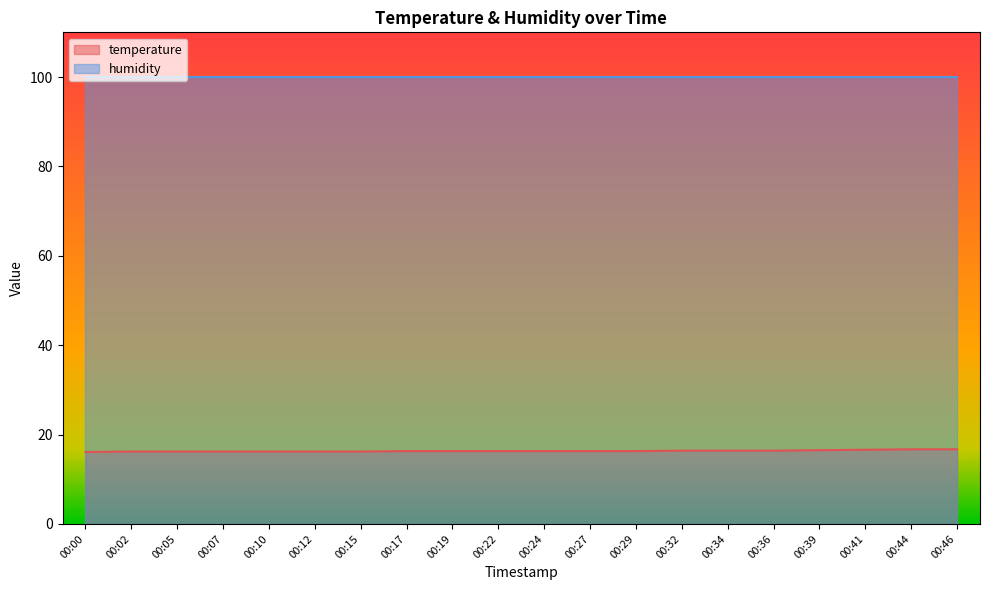

What is the sum of all values?

326.8